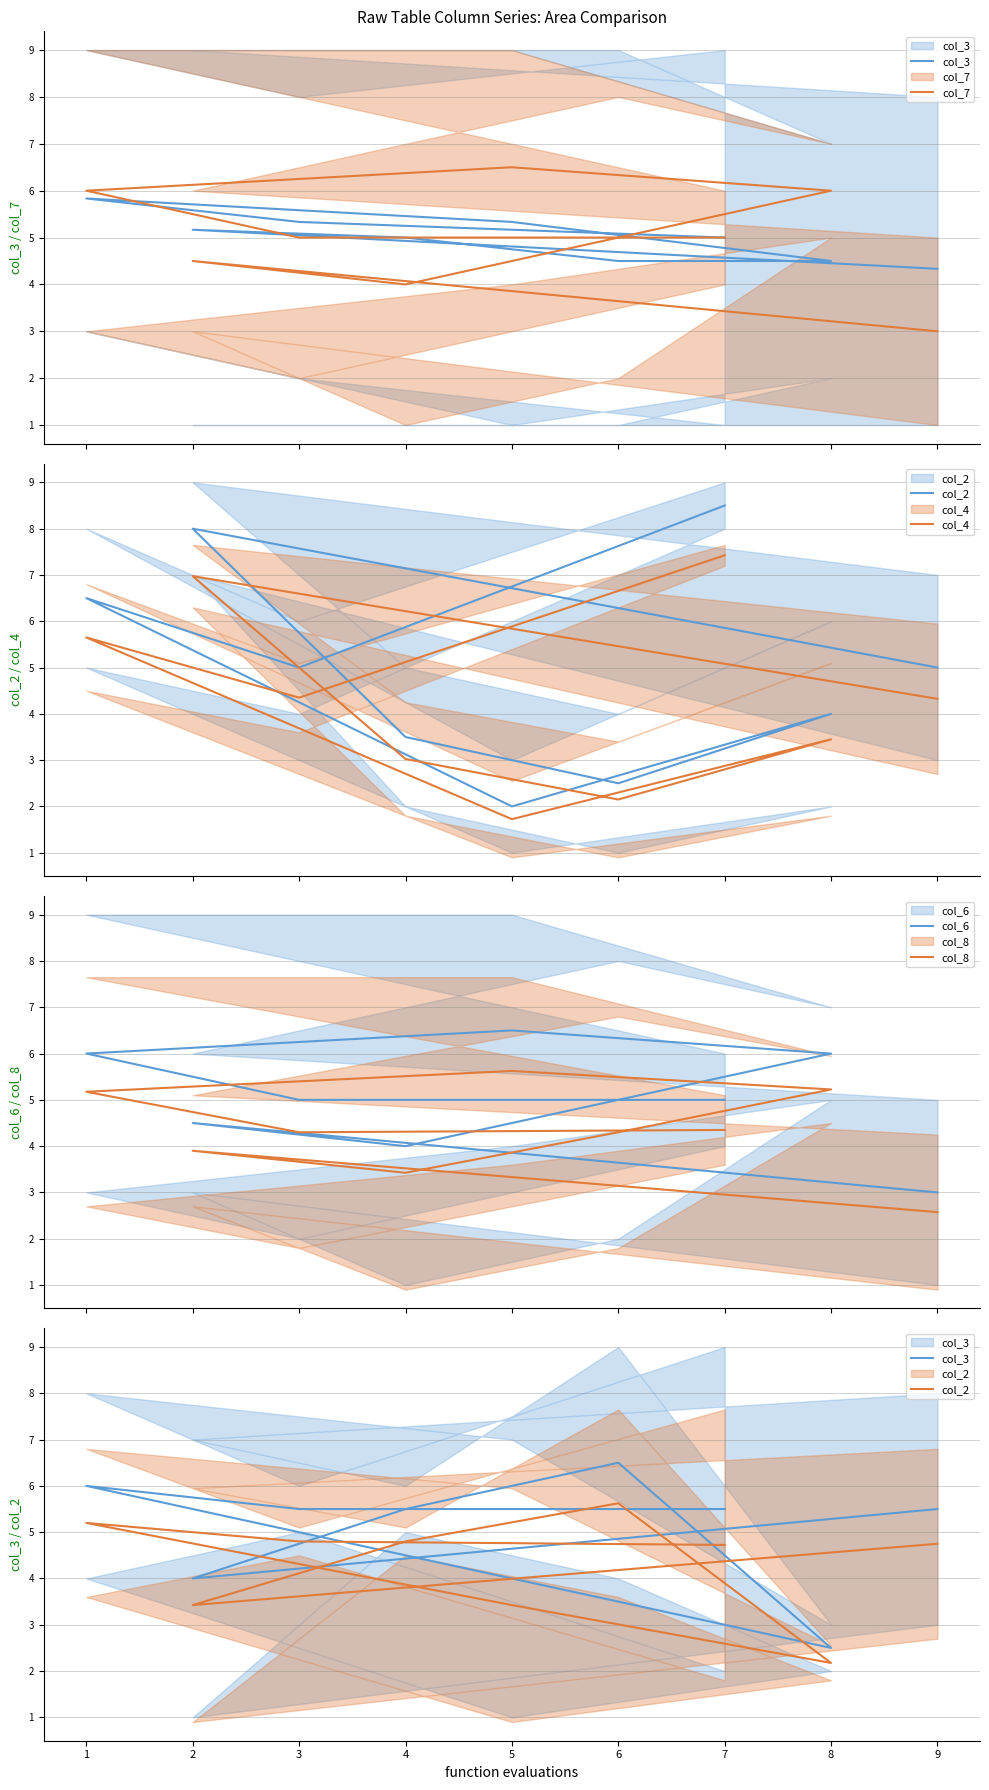

What is the difference between the highest and lowest values at 7?

3.5